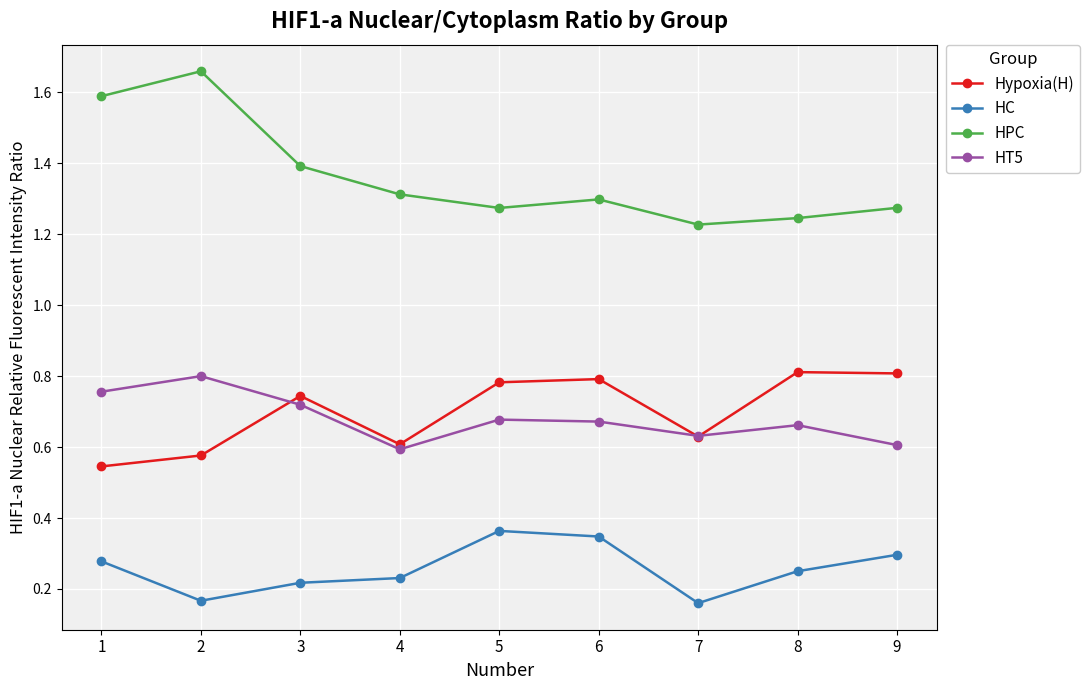

At how many categories does at least one series exceed 0?

9